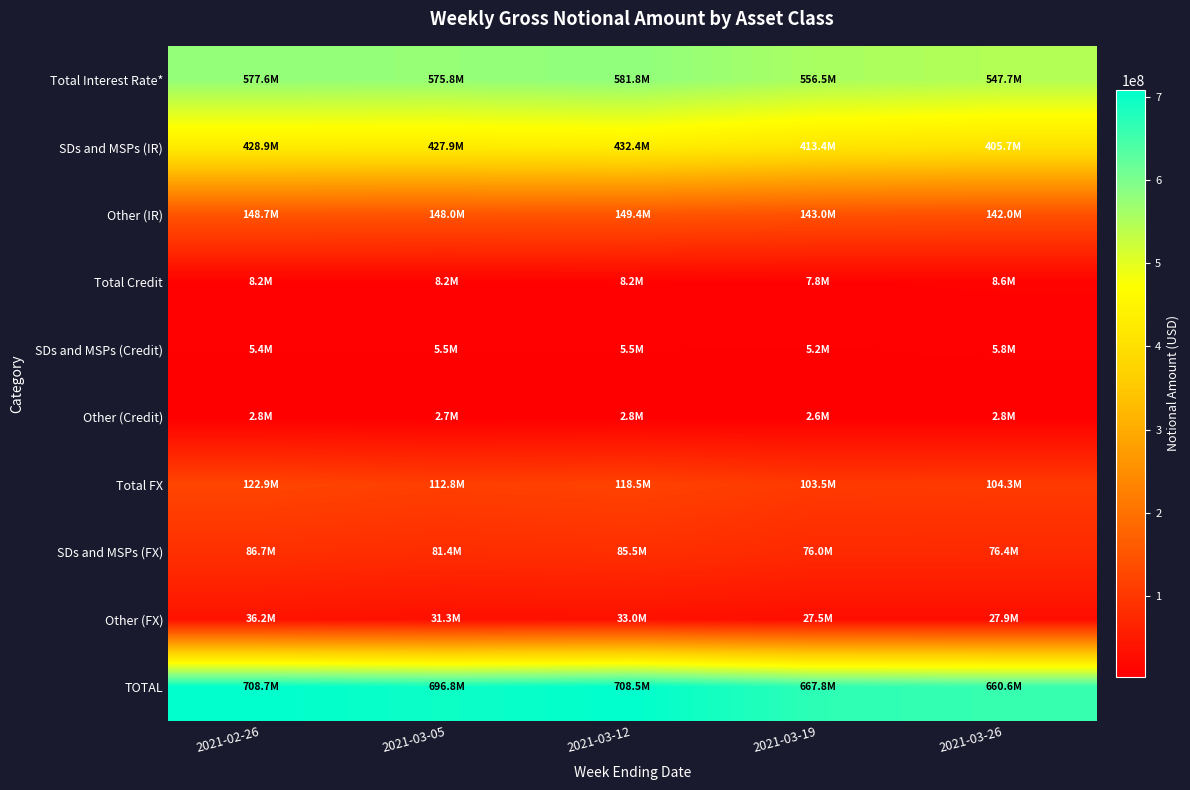

What is the difference between the highest and lowest values at 2021-03-26?

657870251